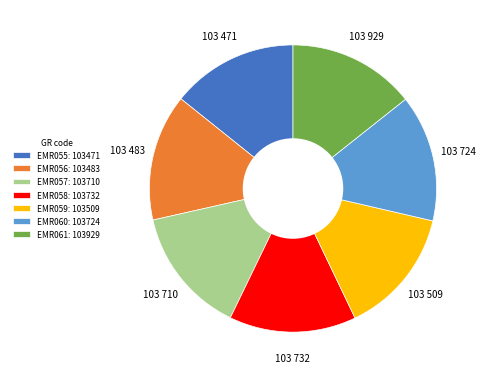

Combined, do EMR059: 103509 and EMR061: 103929 account for over 50%?

No